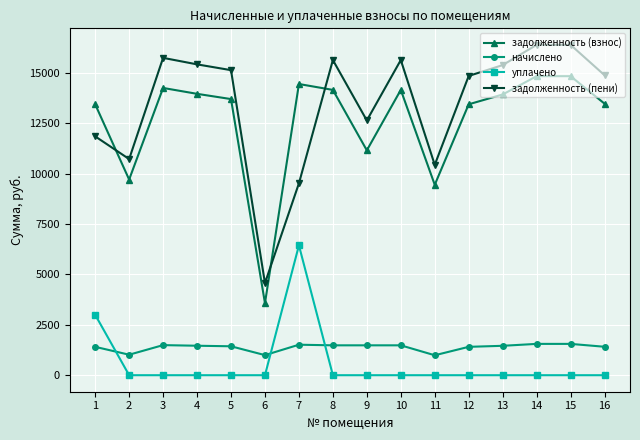

True or false: задолженность (пени) and задолженность (взнос) intersect in this chart.

True